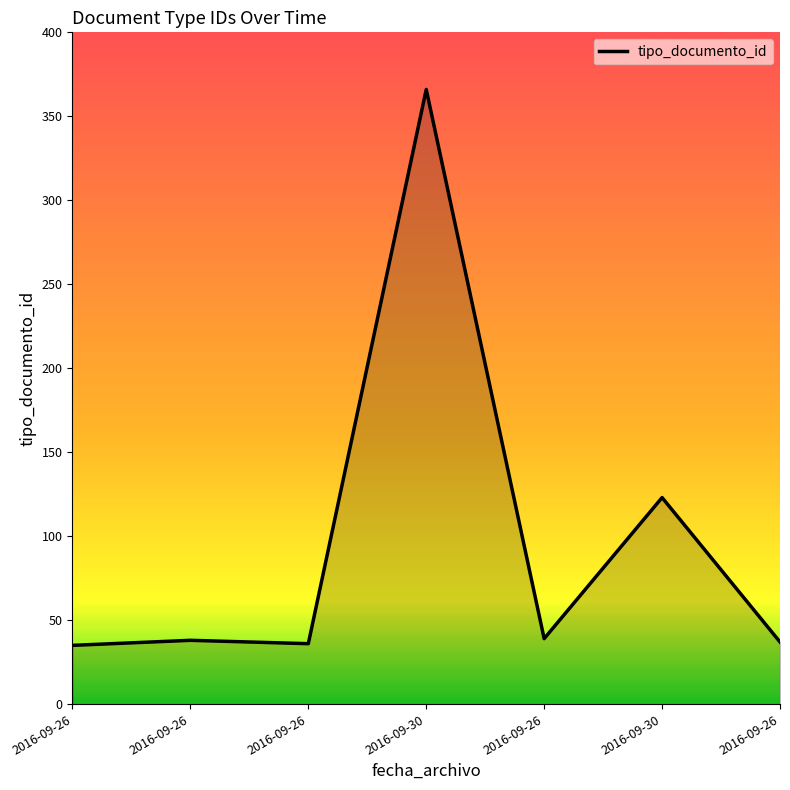

Rank the categories by value from highest to lowest.

2016-09-30, 2016-09-30, 2016-09-26, 2016-09-26, 2016-09-26, 2016-09-26, 2016-09-26